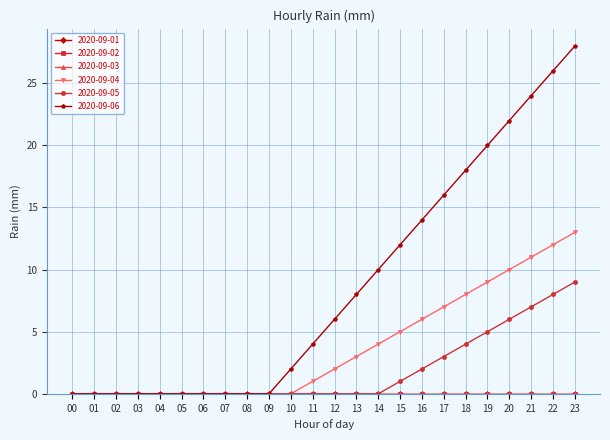

Is it true that 2020-09-06 equals 0 at 00?

True